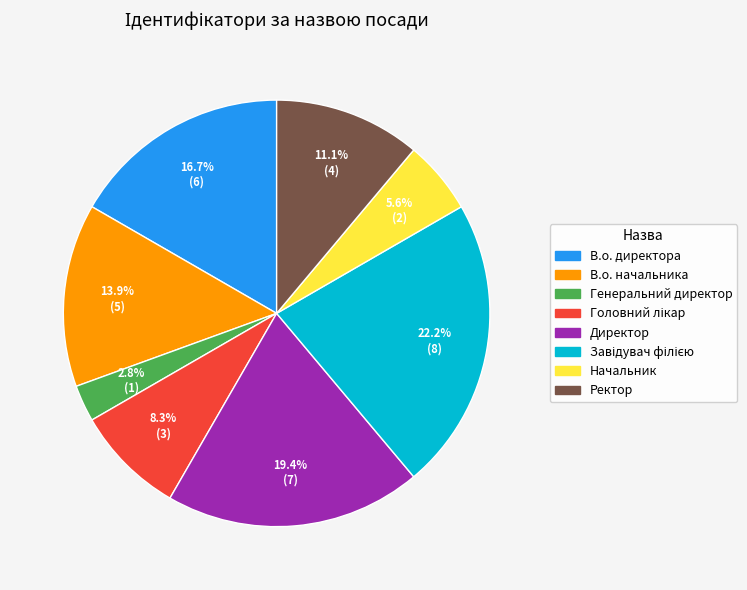

To the nearest percent, what percentage of the pie is Ректор?

11%